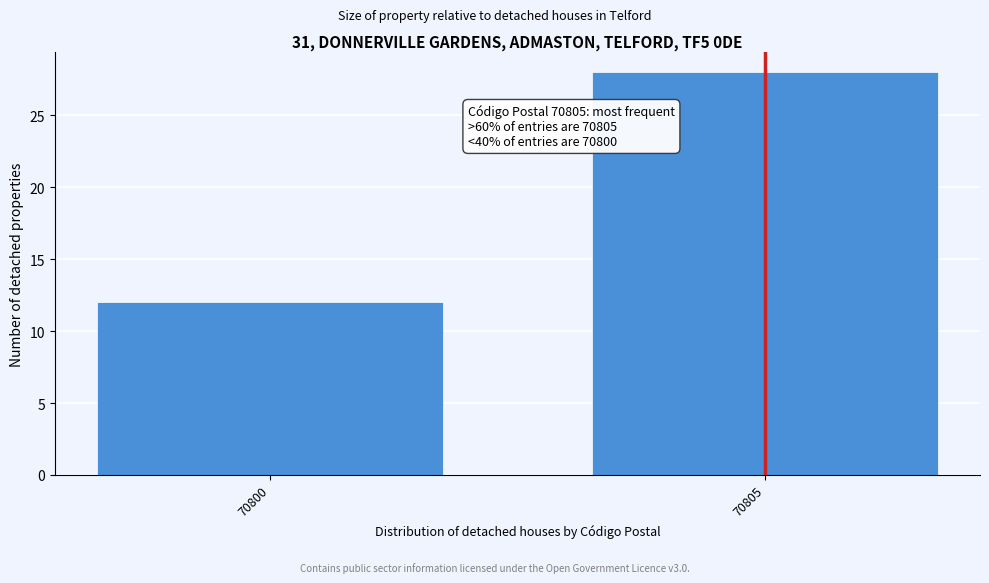

Reading left to right, what are all the values shown in this chart?

12	28